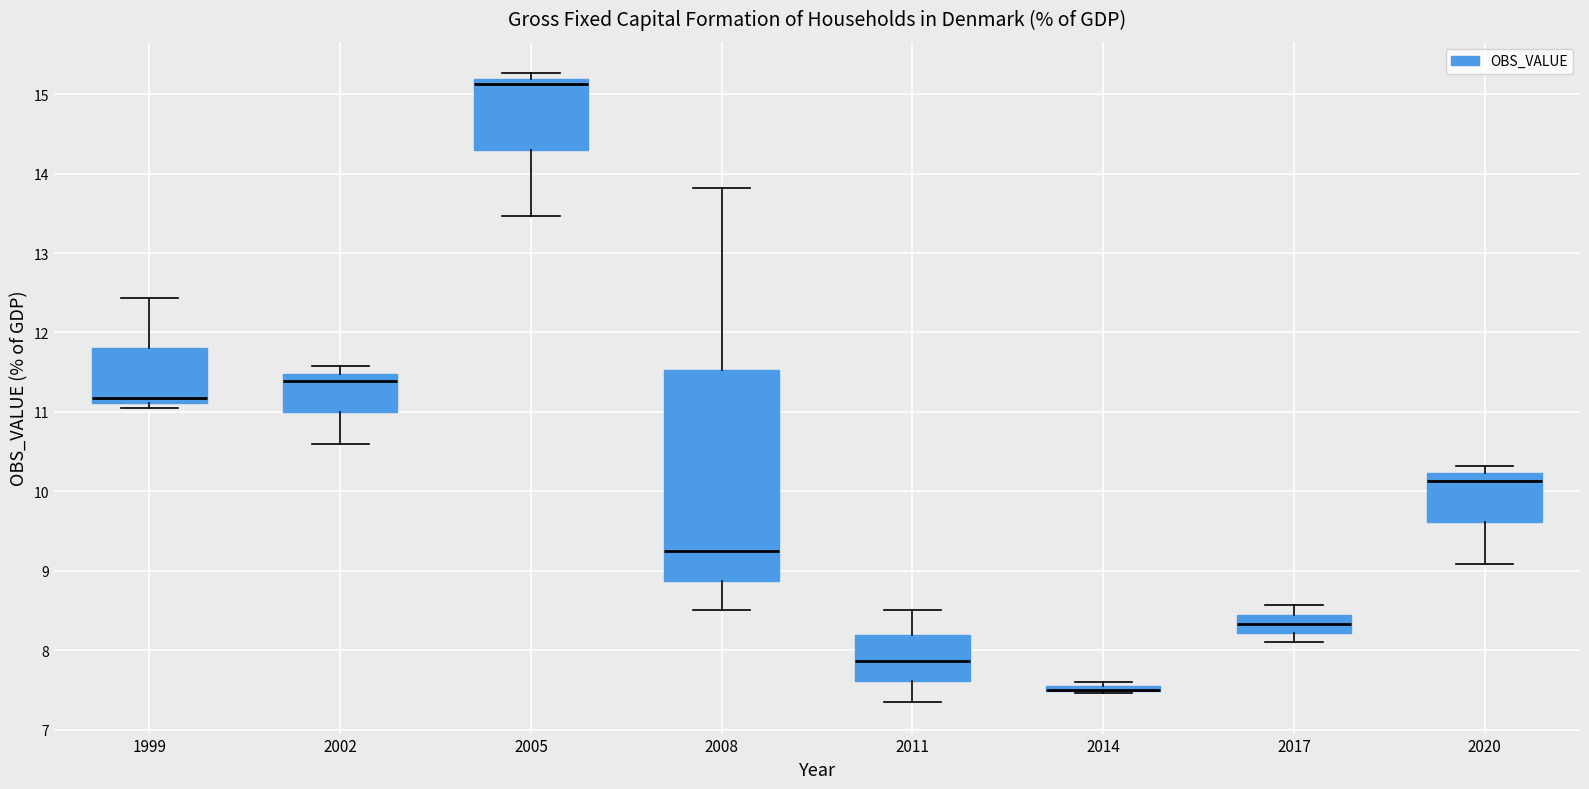

Where is the upper edge of the box at x = 1999 on the y-axis? The values are not printed on the chart, so give them approximately, as read against the axis.

11.8